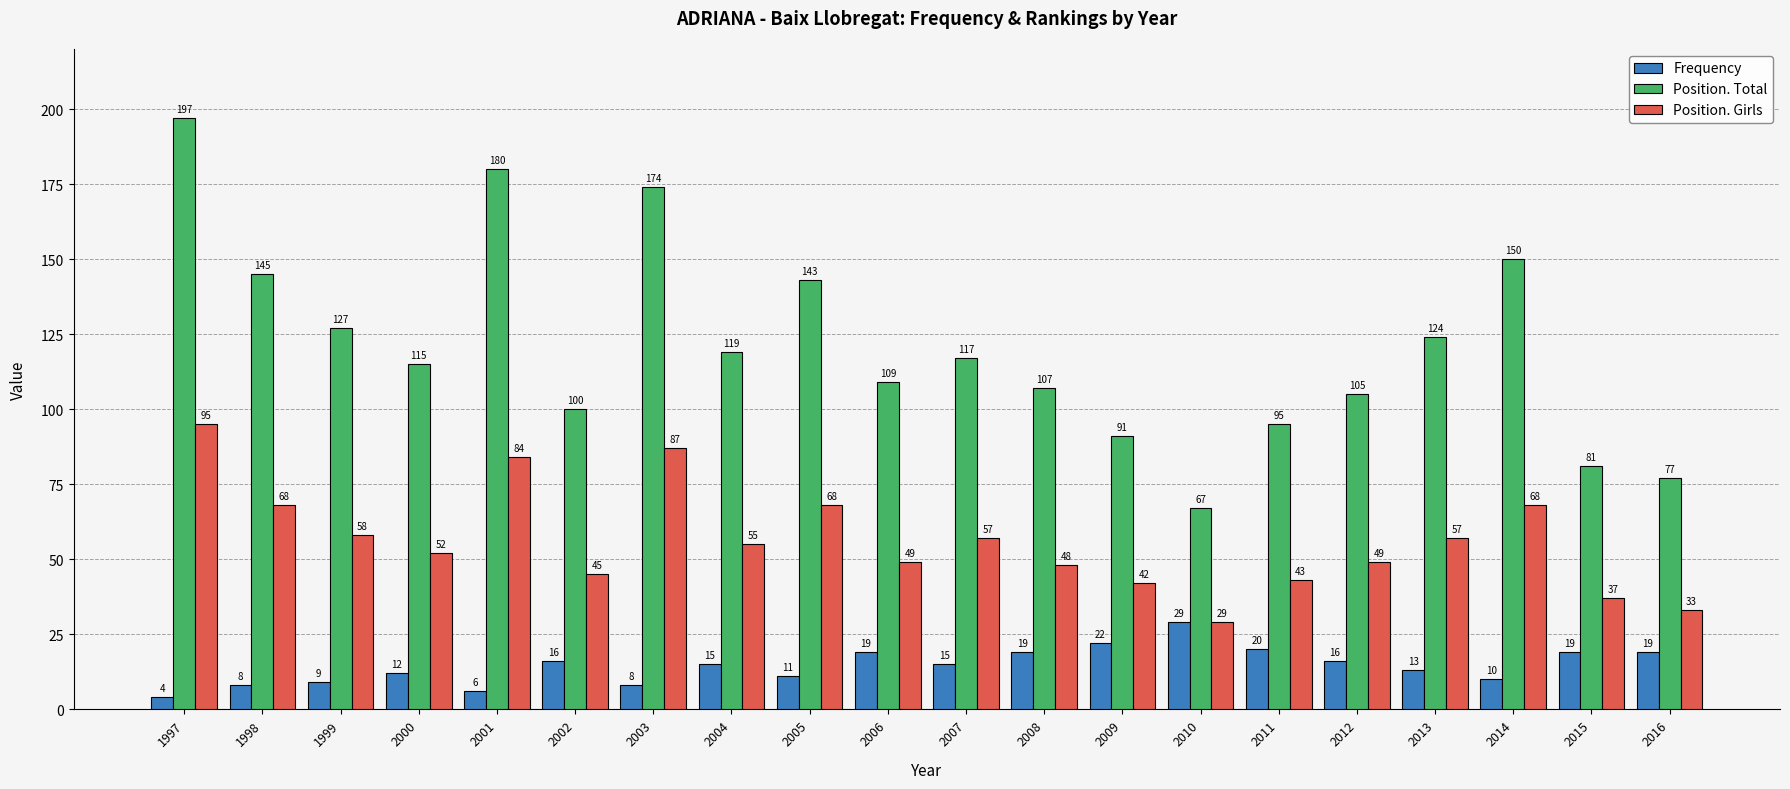

What is the value of the Frequency bar at the 2nd from the left?

8